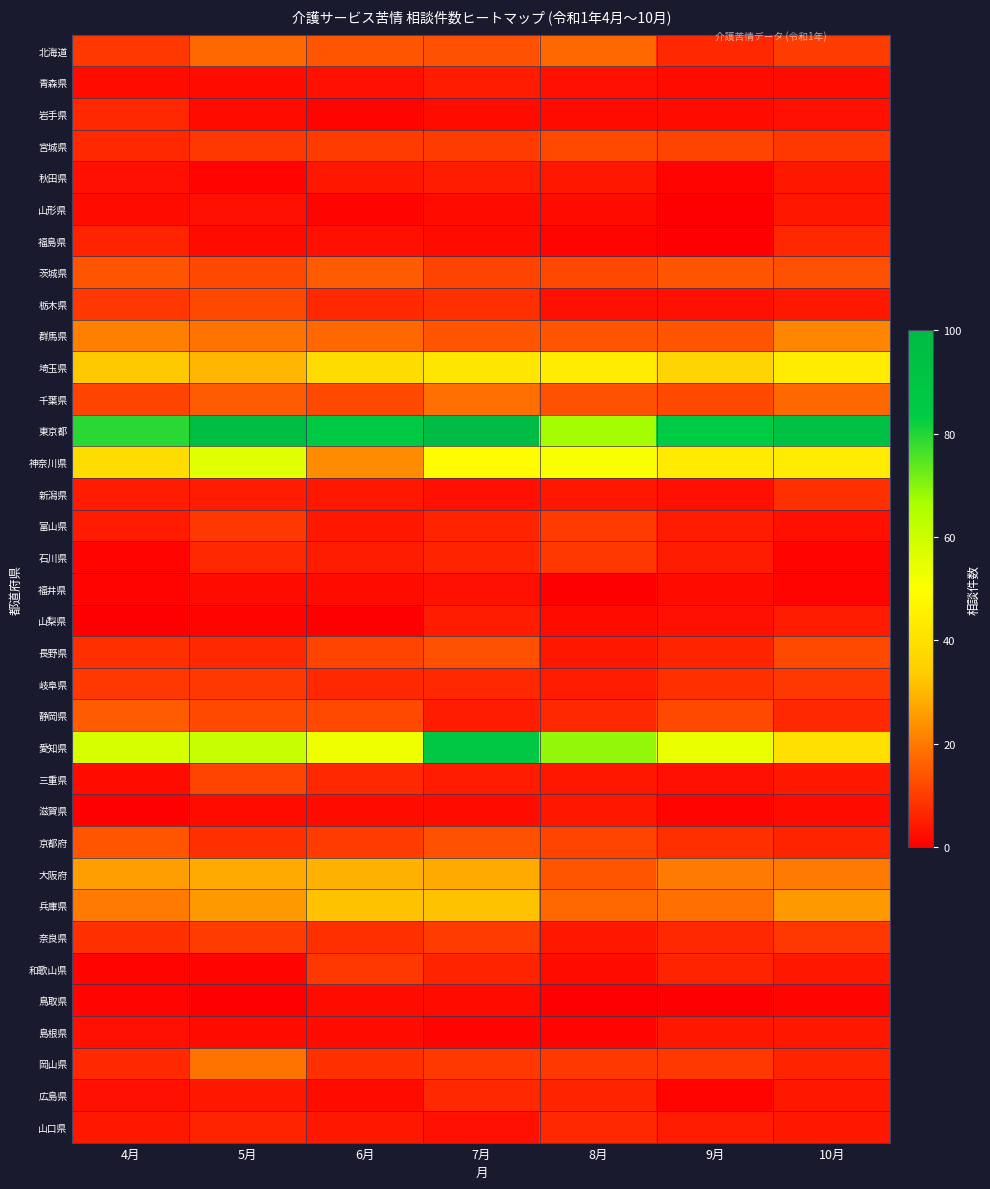

Reading right to left, list all the values displayed in this chart.

北海道: 10月=10	9月=7	8月=17	7月=13	6月=14	5月=17	4月=9
青森県: 10月=2	9月=2	8月=3	7月=5	6月=3	5月=2	4月=2
岩手県: 10月=3	9月=2	8月=2	7月=2	6月=1	5月=2	4月=7
宮城県: 10月=9	9月=11	8月=12	7月=10	6月=10	5月=9	4月=7
秋田県: 10月=4	9月=1	8月=4	7月=5	6月=4	5月=1	4月=3
山形県: 10月=4	9月=0	8月=2	7月=2	6月=1	5月=3	4月=2
福島県: 10月=7	9月=0	8月=1	7月=2	6月=3	5月=2	4月=6
茨城県: 10月=13	9月=14	8月=12	7月=11	6月=15	5月=12	4月=14
栃木県: 10月=4	9月=3	8月=3	7月=8	6月=7	5月=12	4月=9
群馬県: 10月=22	9月=14	8月=14	7月=14	6月=17	5月=19	4月=21
埼玉県: 10月=44	9月=36	8月=44	7月=42	6月=39	5月=30	4月=33
千葉県: 10月=17	9月=12	8月=13	7月=18	6月=12	5月=15	4月=11
東京都: 10月=93	9月=84	8月=67	7月=100	6月=85	5月=97	4月=79
神奈川県: 10月=44	9月=43	8月=51	7月=49	6月=23	5月=56	4月=39
新潟県: 10月=8	9月=3	8月=4	7月=3	6月=4	5月=5	4月=5
富山県: 10月=3	9月=5	8月=10	7月=6	6月=4	5月=9	4月=5
石川県: 10月=1	9月=5	8月=9	7月=6	6月=5	5月=7	4月=1
福井県: 10月=1	9月=2	8月=0	7月=3	6月=2	5月=2	4月=1
山梨県: 10月=5	9月=3	8月=2	7月=5	6月=0	5月=1	4月=0
長野県: 10月=12	9月=6	8月=4	7月=13	6月=11	5月=7	4月=8
岐阜県: 10月=9	9月=8	8月=5	7月=7	6月=7	5月=9	4月=9
静岡県: 10月=7	9月=12	8月=7	7月=5	6月=12	5月=12	4月=15
愛知県: 10月=40	9月=54	8月=69	7月=87	6月=53	5月=61	4月=58
三重県: 10月=4	9月=3	8月=4	7月=5	6月=7	5月=11	4月=2
滋賀県: 10月=2	9月=1	8月=4	7月=2	6月=2	5月=2	4月=0
京都府: 10月=6	9月=8	8月=11	7月=13	6月=10	5月=8	4月=14
大阪府: 10月=20	9月=20	8月=14	7月=28	6月=29	5月=28	4月=26
兵庫県: 10月=25	9月=18	8月=17	7月=32	6月=32	5月=25	4月=20
奈良県: 10月=9	9月=7	8月=4	7月=10	6月=8	5月=10	4月=8
和歌山県: 10月=4	9月=6	8月=2	7月=6	6月=9	5月=1	4月=1
鳥取県: 10月=1	9月=0	8月=0	7月=2	6月=2	5月=0	4月=1
島根県: 10月=4	9月=4	8月=1	7月=1	6月=2	5月=2	4月=3
岡山県: 10月=6	9月=9	8月=9	7月=9	6月=8	5月=19	4月=7
広島県: 10月=4	9月=1	8月=6	7月=7	6月=2	5月=4	4月=3
山口県: 10月=4	9月=5	8月=7	7月=3	6月=4	5月=6	4月=4